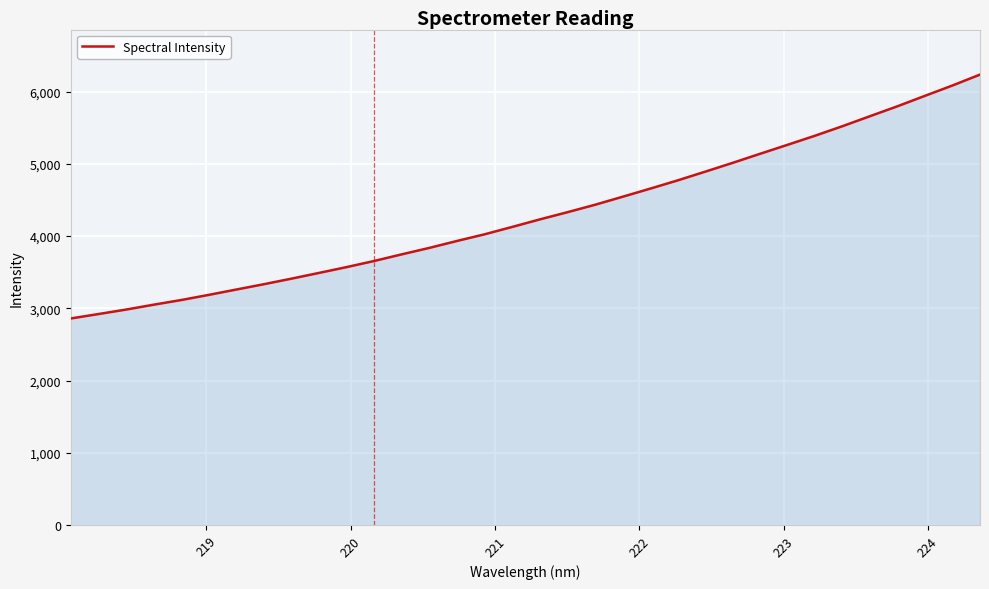

What is the difference between the maximum and minimum values?

3377.6